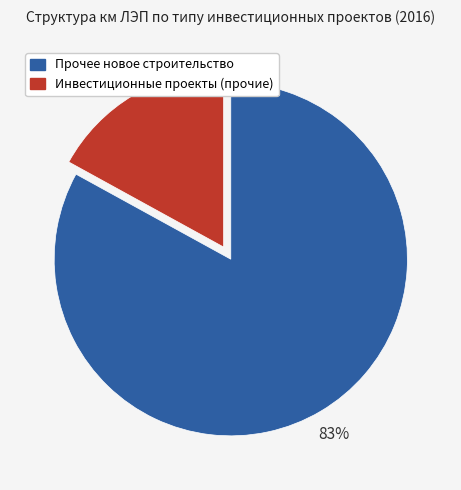

Which has a higher value, Инвестиционные проекты (прочие) or Прочее новое строительство?

Прочее новое строительство